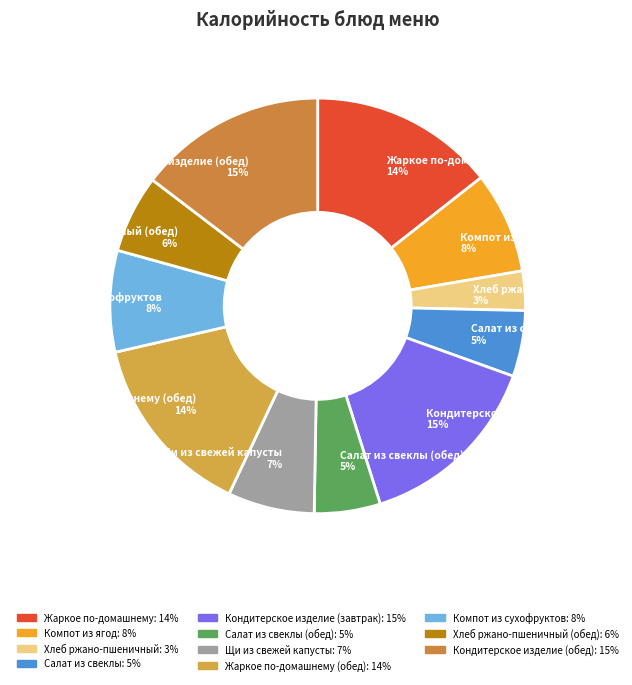

Does any single category account for the majority?

No